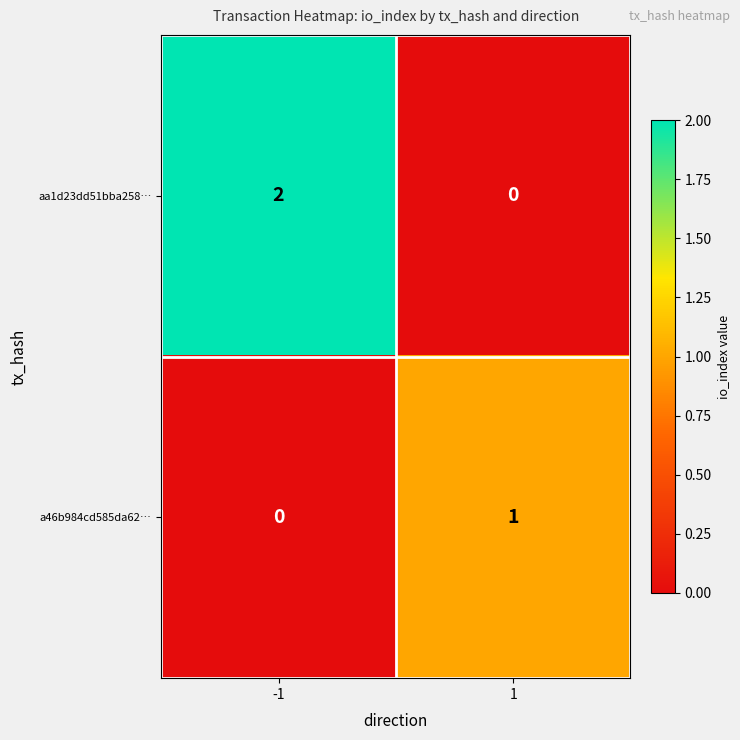

True or false: a46b984cd585da62… has a value of 0 at -1.

True